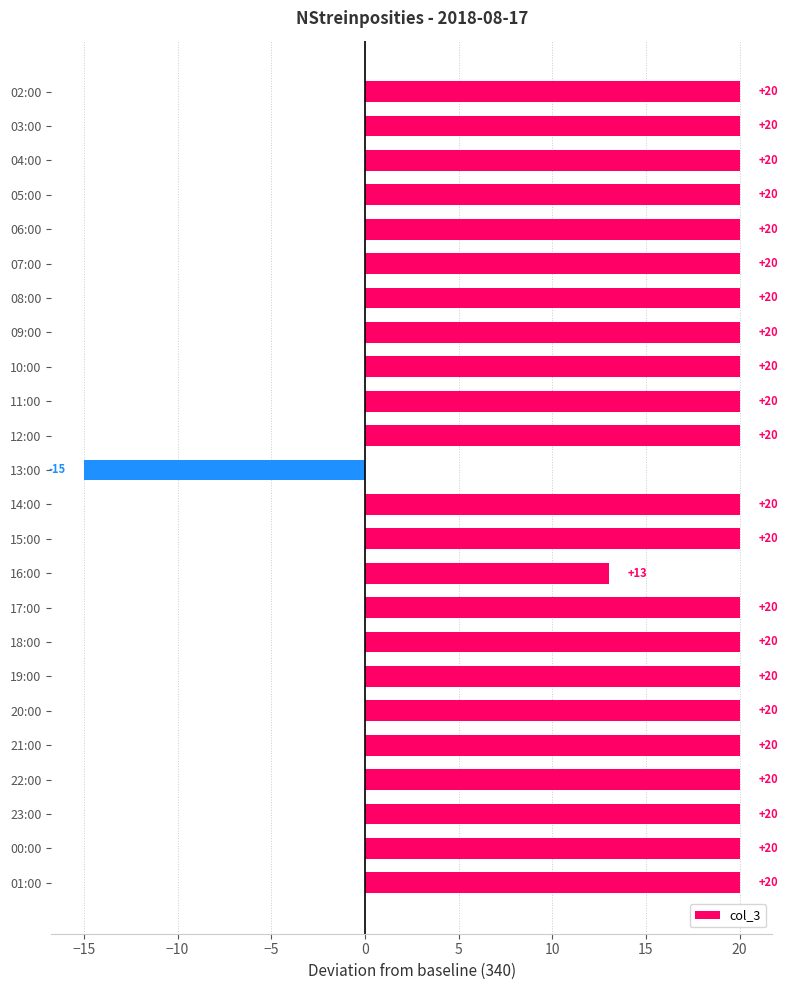

At which label is the value closest to 2?

16:00